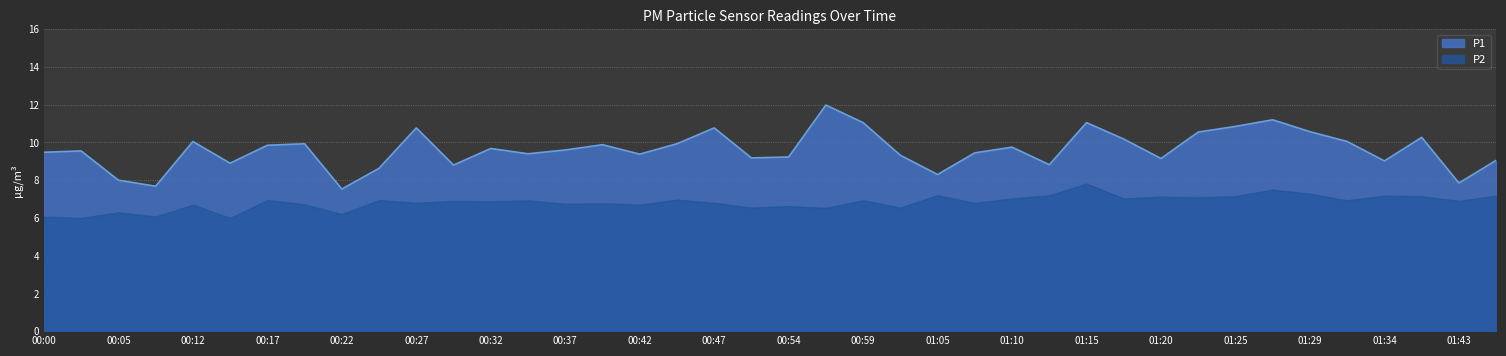

What is the ratio of the value at 01:07 to the value at 01:40?

0.9